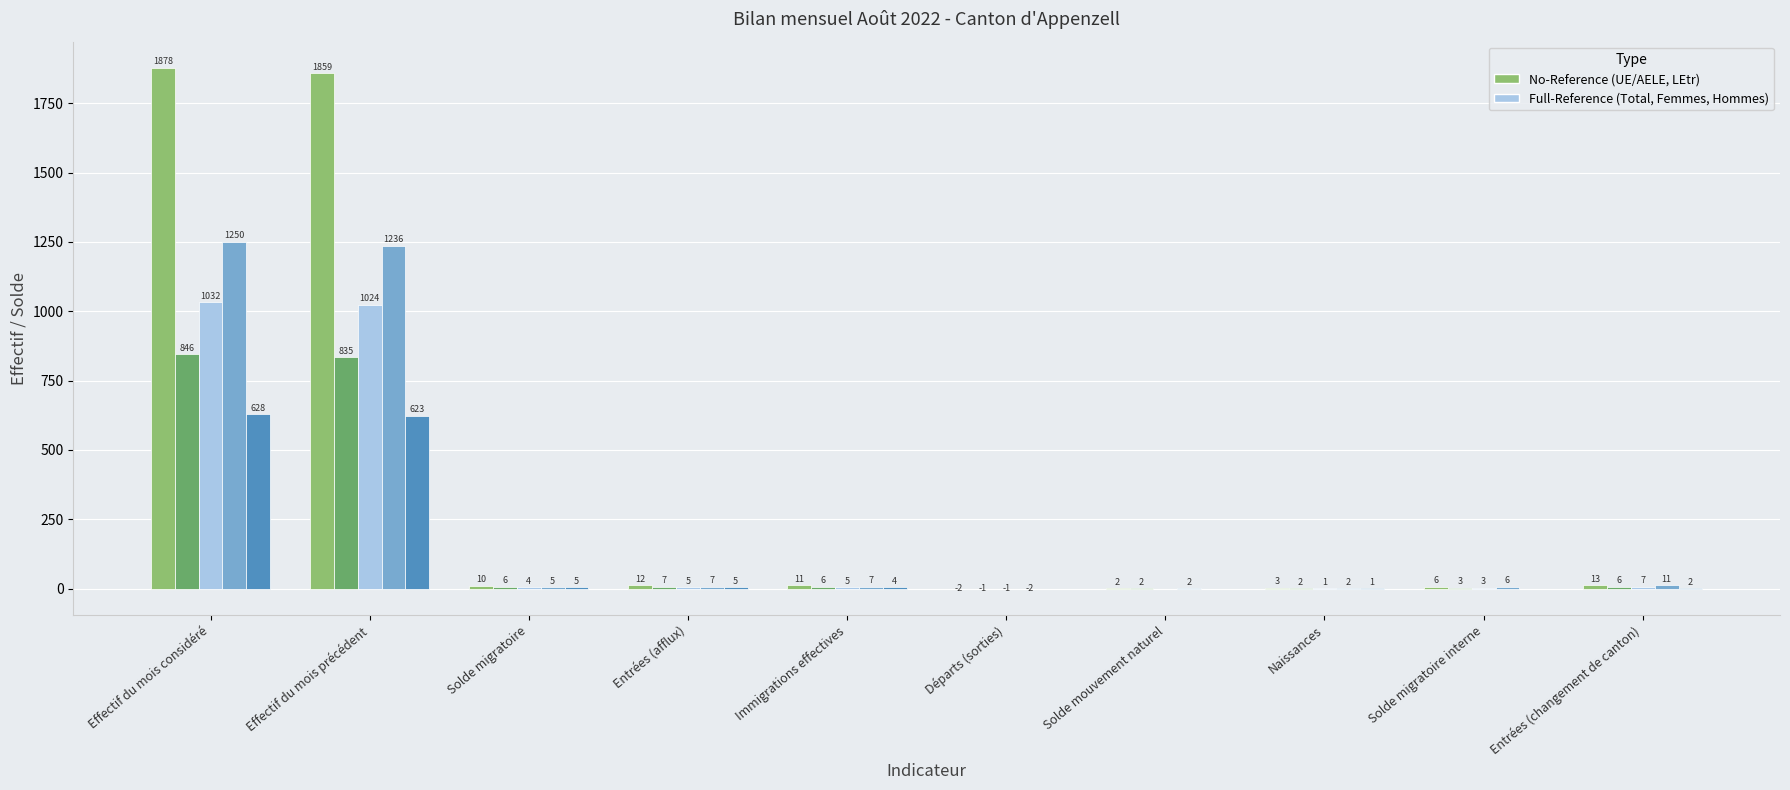

What is the greatest value displayed?

1878